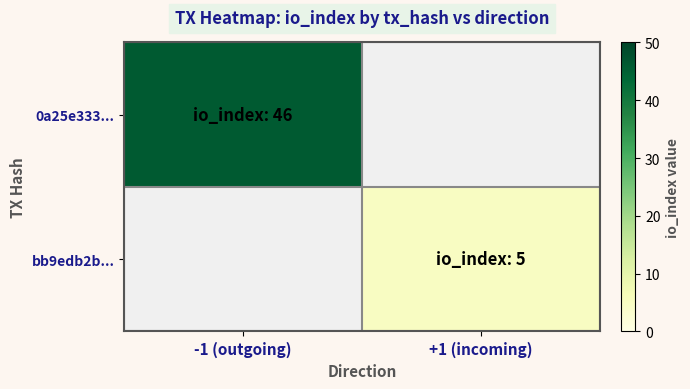

Which category has the lowest value across all series?

+1 (incoming)